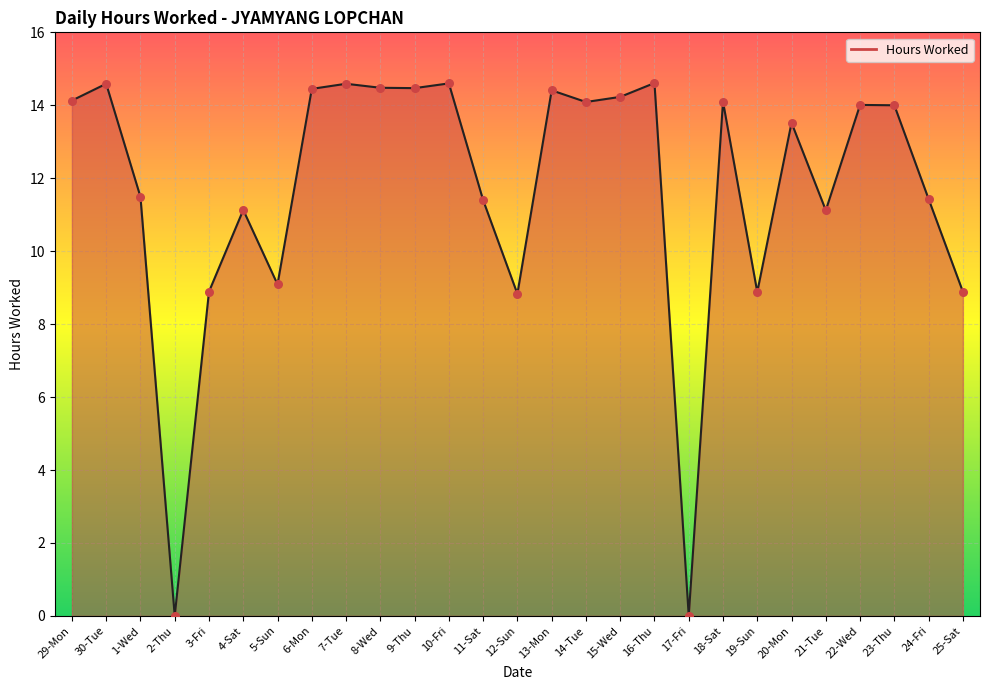

Approximately how many times larger is the value at 6-Mon compared to 1-Wed?

1.3